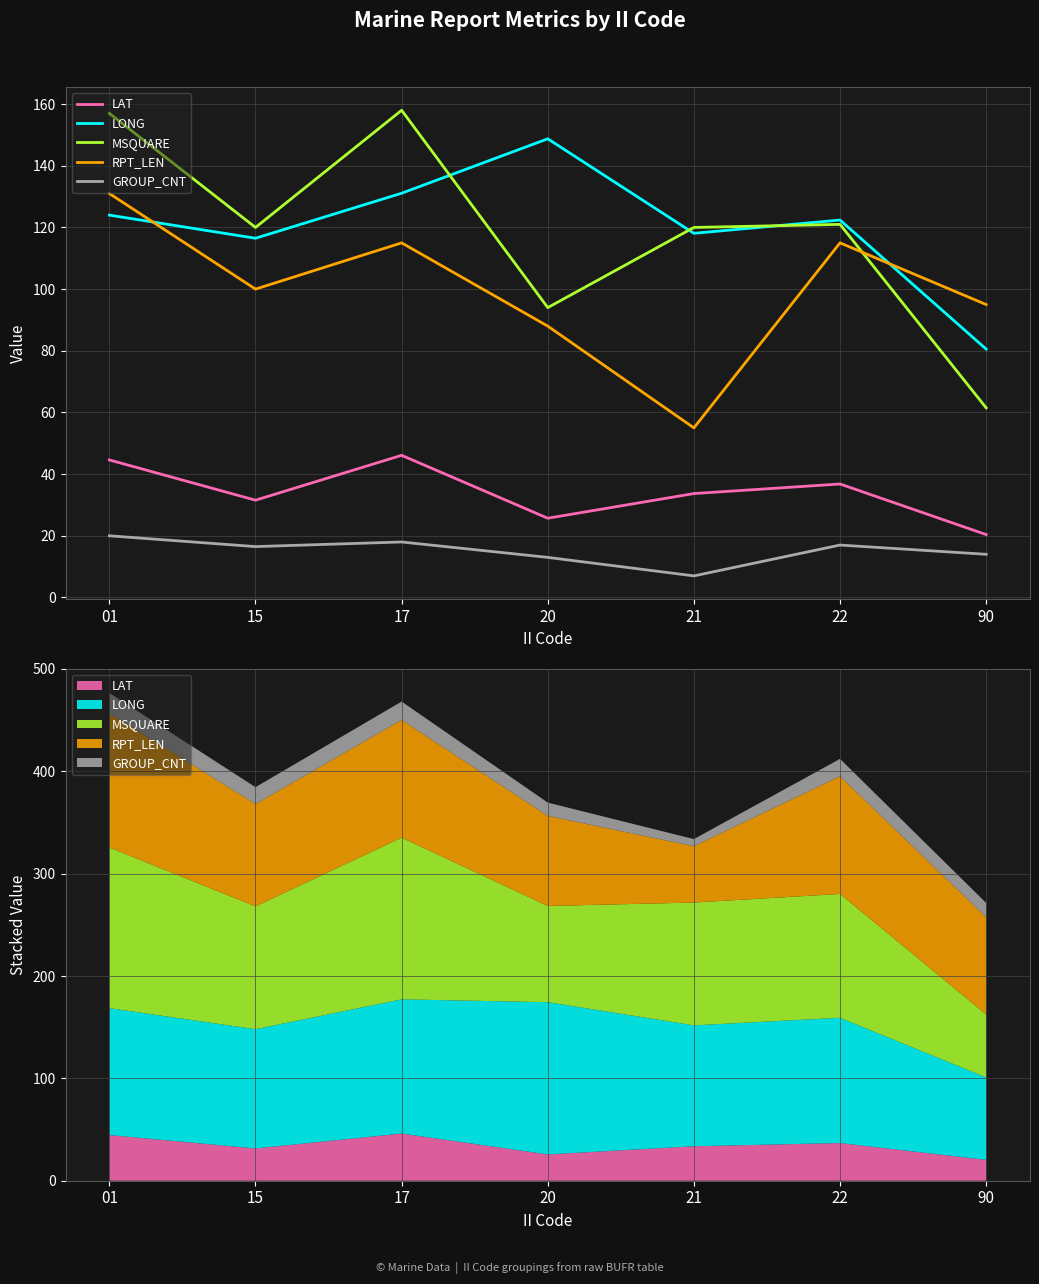

True or false: RPT_LEN and LAT cross at least once.

False